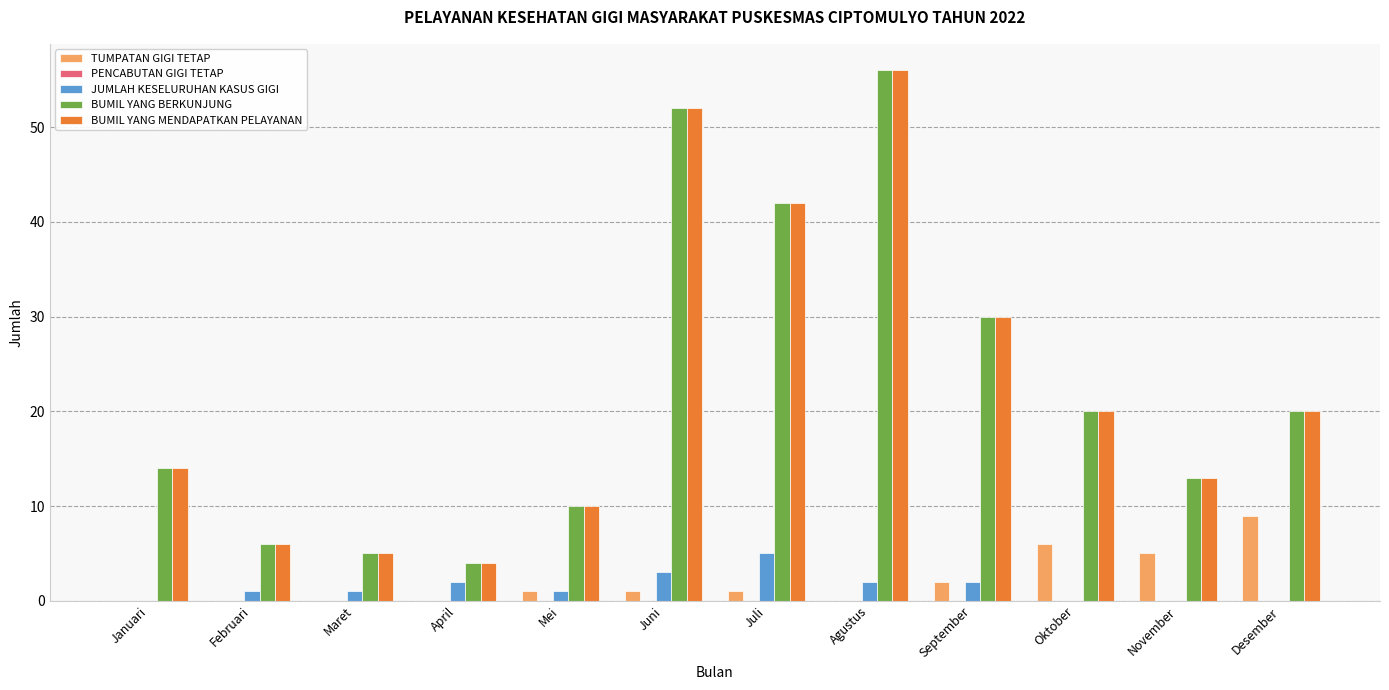

Is it true that BUMIL YANG BERKUNJUNG equals 42 at Juli?

True